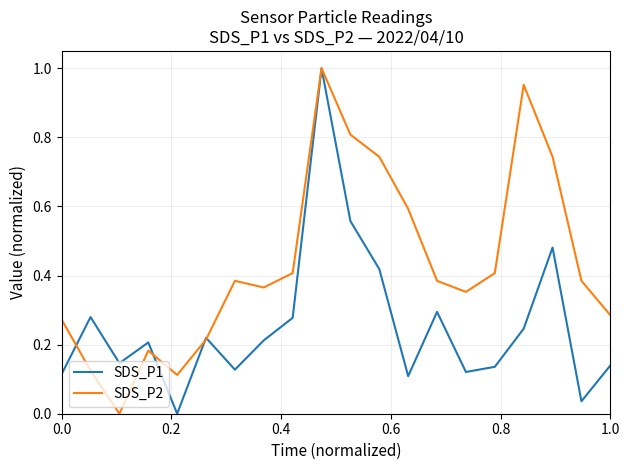

Which series has the largest total across all categories?

SDS_P2